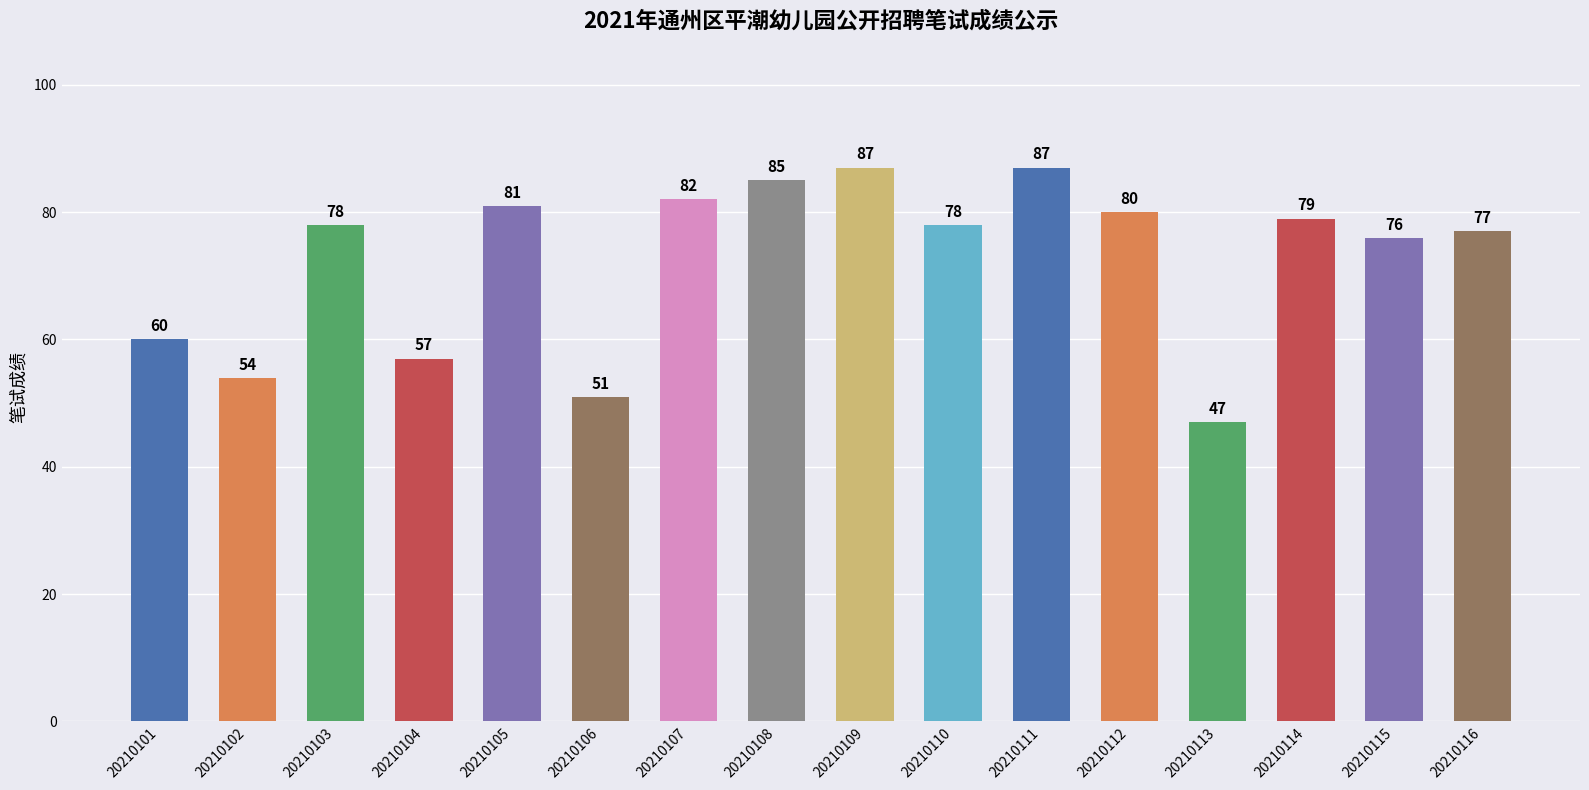

At which label is the value closest to 67?

20210101